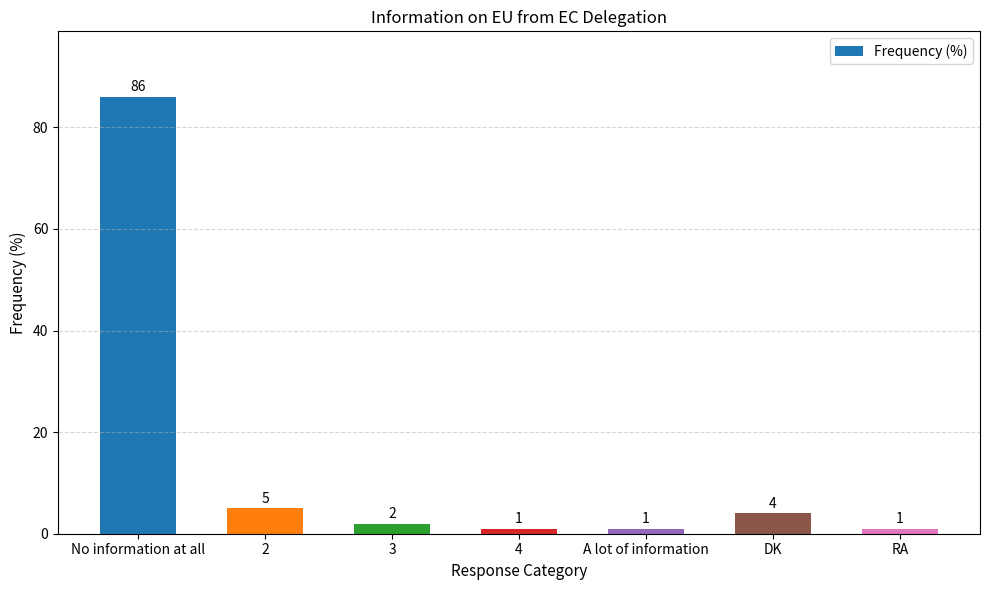

Reading left to right, extract all data points from this chart.

No information at all=86	2=5	3=2	4=1	A lot of information=1	DK=4	RA=1